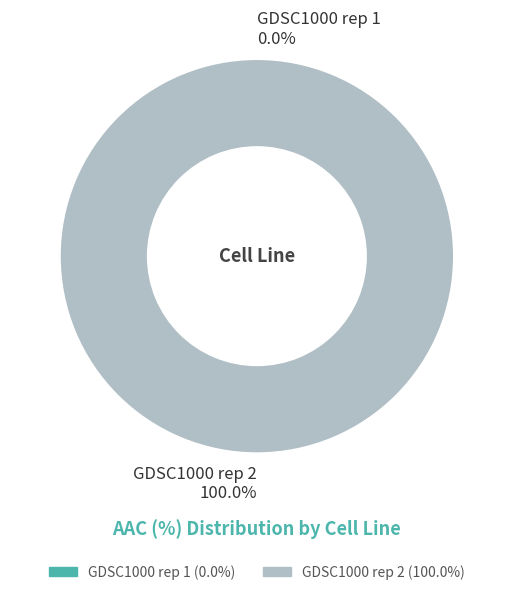

What is the largest slice in the pie chart?

GDSC1000 rep 2